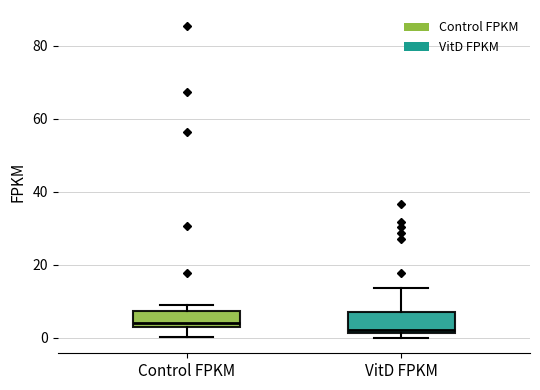

Reading left to right, read every box against the y-axis: the position of its median line, the range the box covers, and the ends of its whiskers. The values are not printed on the chart, so give them approximately, as read against the axis.

Control FPKM: median 4, box 2 to 8, whiskers 0 to 8 (just above the box's upper edge)
VitD FPKM: median 2 (just above the box's lower edge), box 2 to 8, whiskers 0 to 14